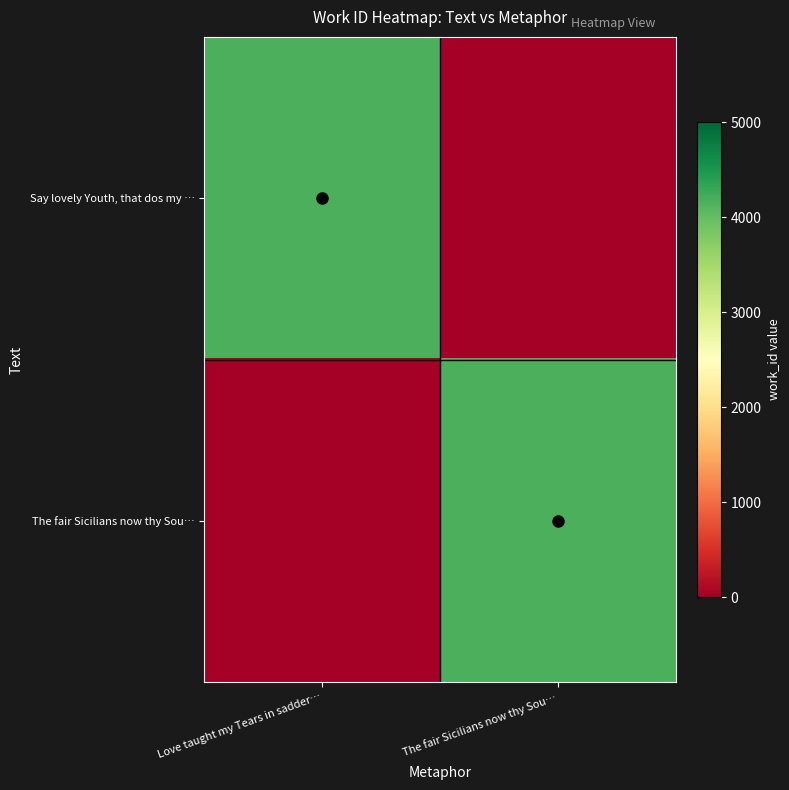

How many data points does each series have?

2